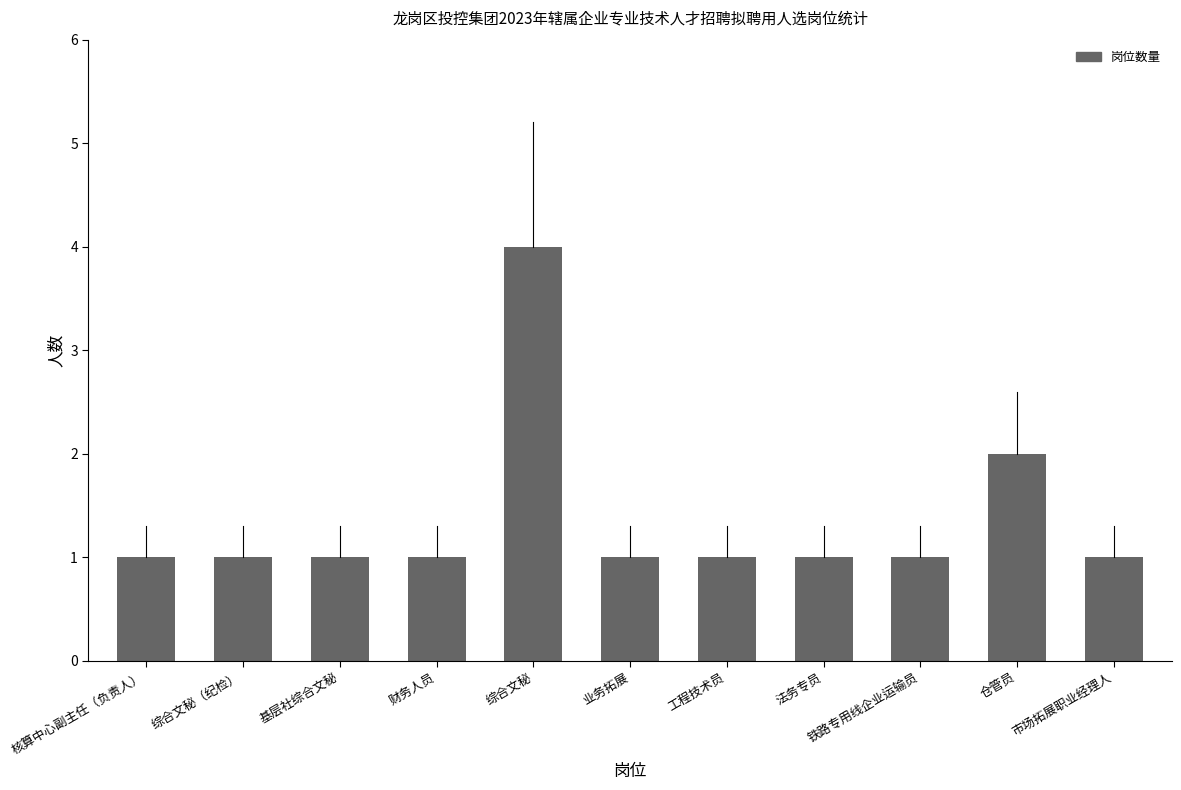

The chart shows a value of 1 at 核算中心副主任（负责人）. True or false?

True